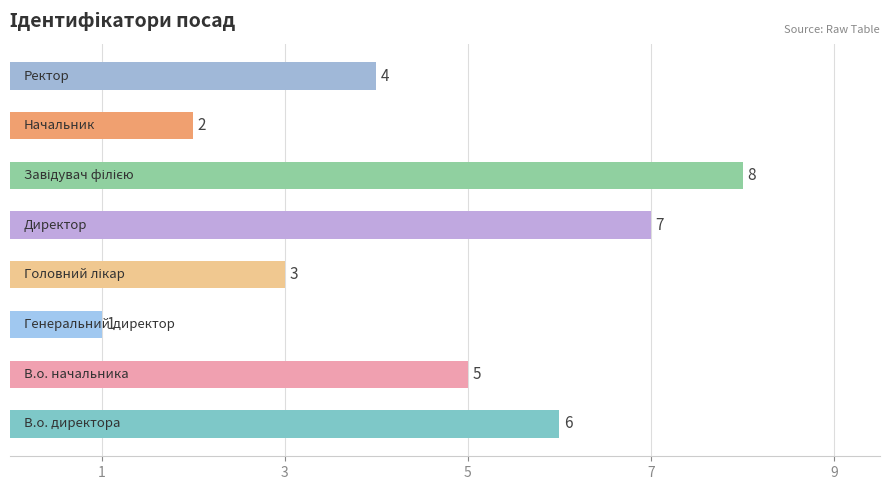

What is the difference between the maximum and minimum values?

7